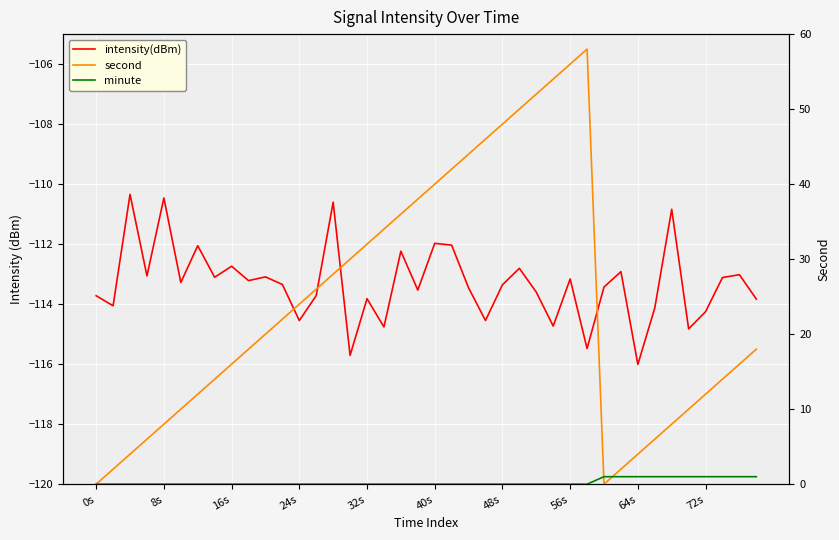

Which series changed the most between 24s and 35?

second